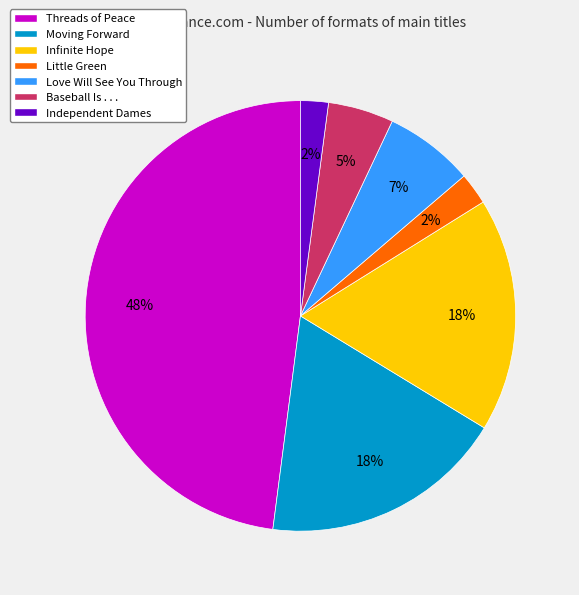

Is the sum of Infinite Hope and Love Will See You Through greater than half?

No